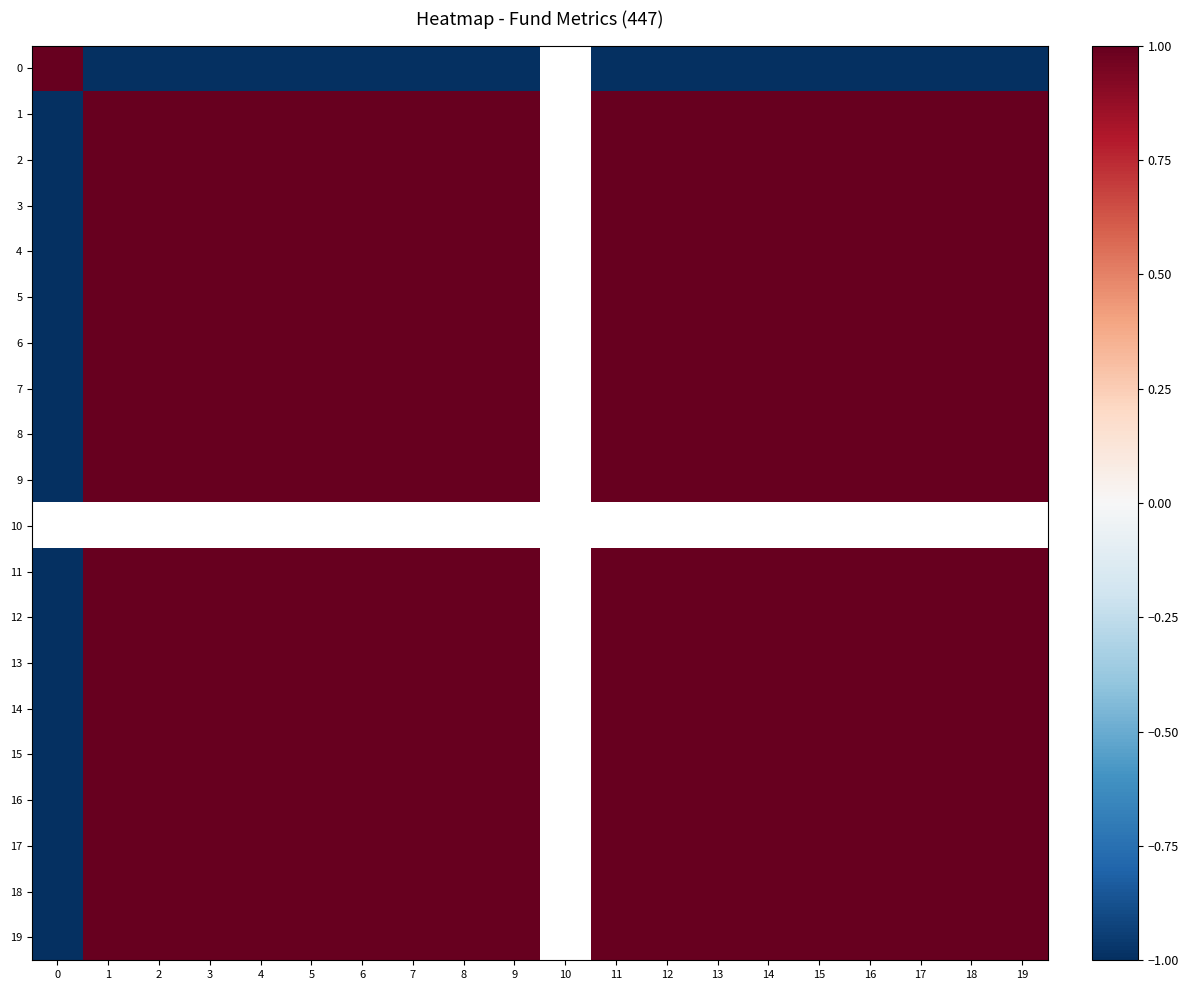

How many negative values does the 12 series have?

1